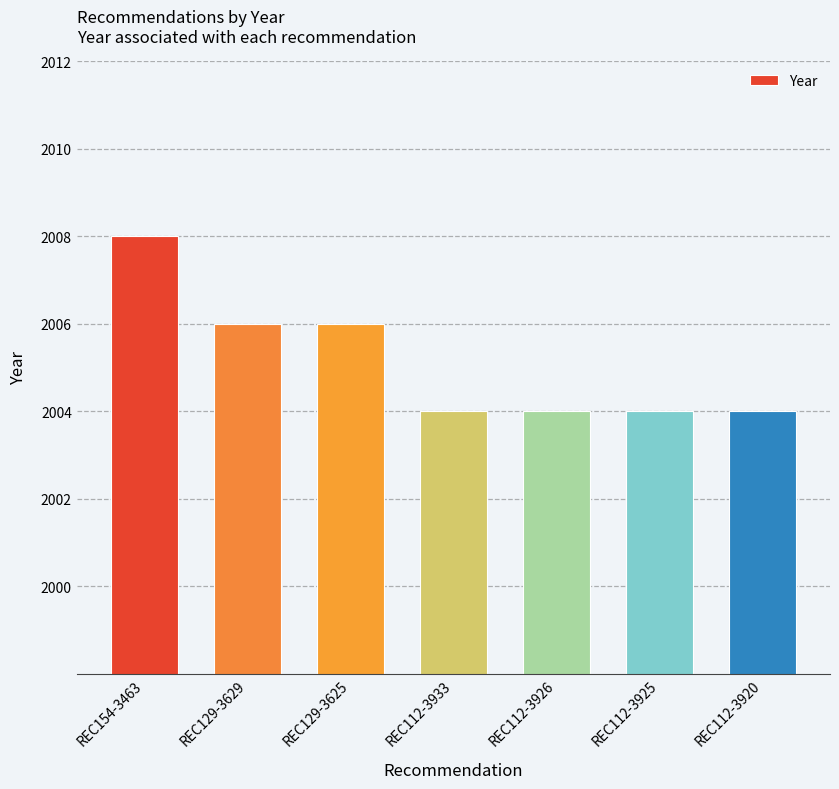

What is the value of the 5th bar from the left?

2004